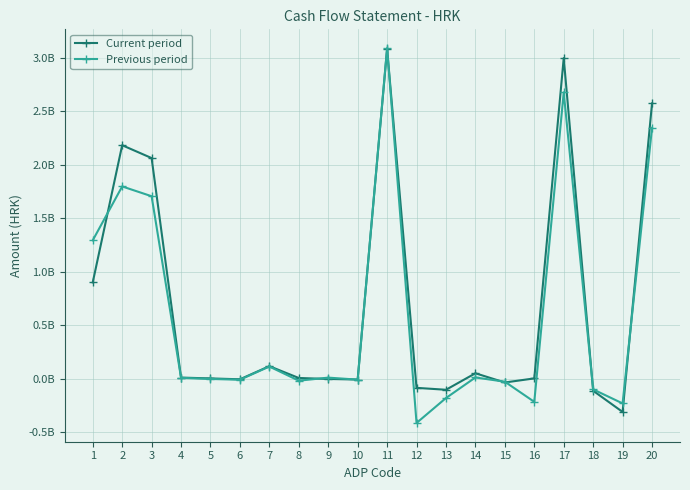

Is this an area chart (filled region under the line)?

No